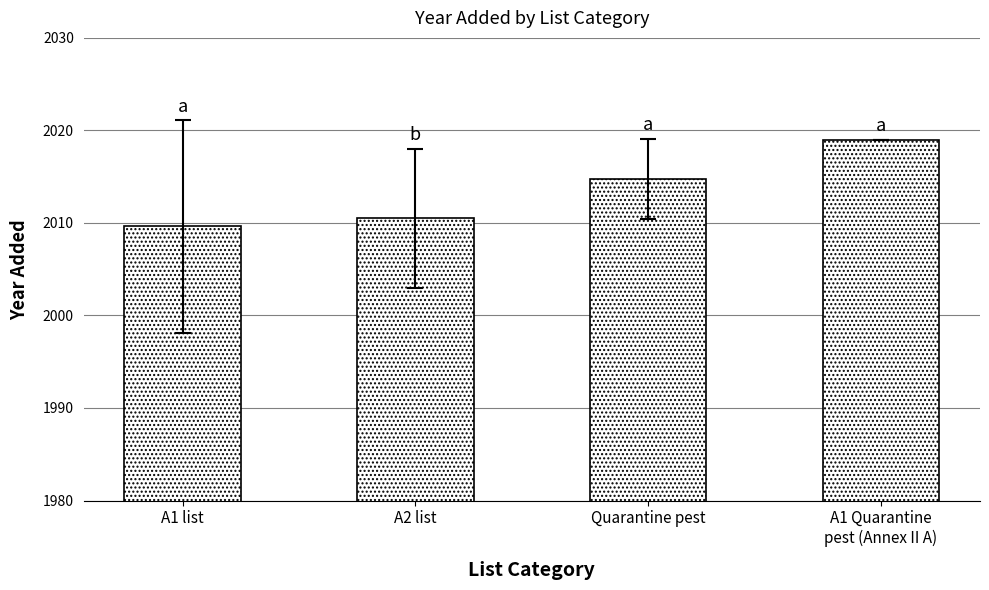

Reading left to right, extract all data points from this chart.

2009.6	2010.5	2014.8	2019.0